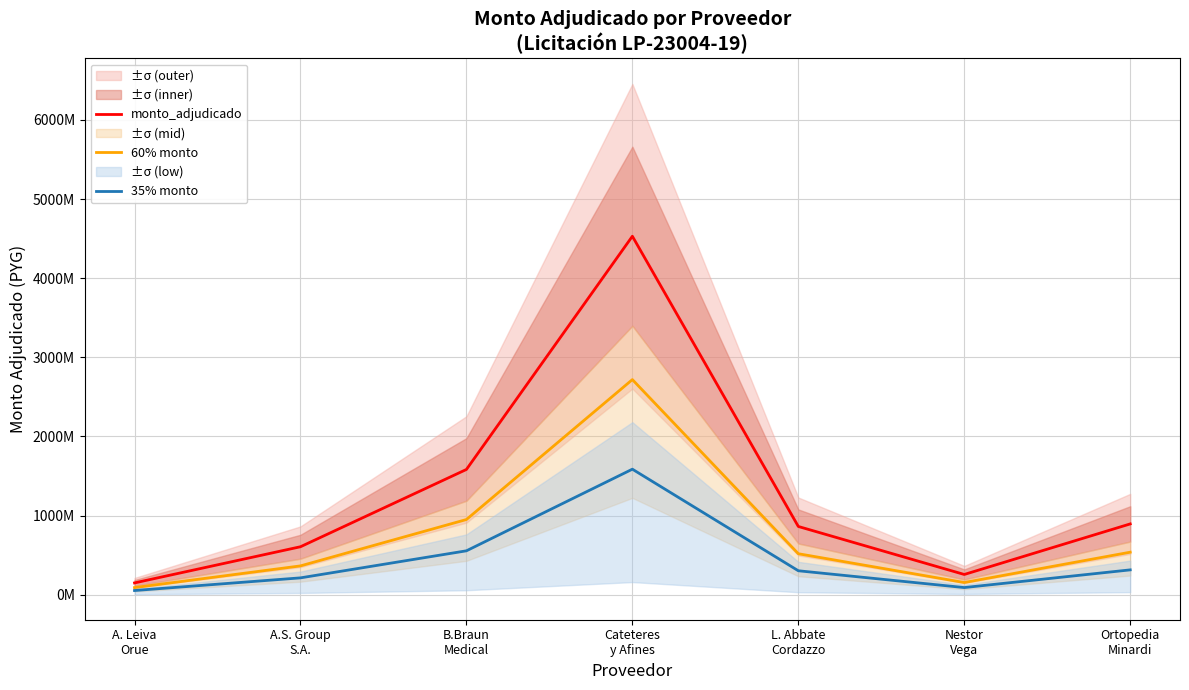

Does the chart display data point markers on the line(s)?

No